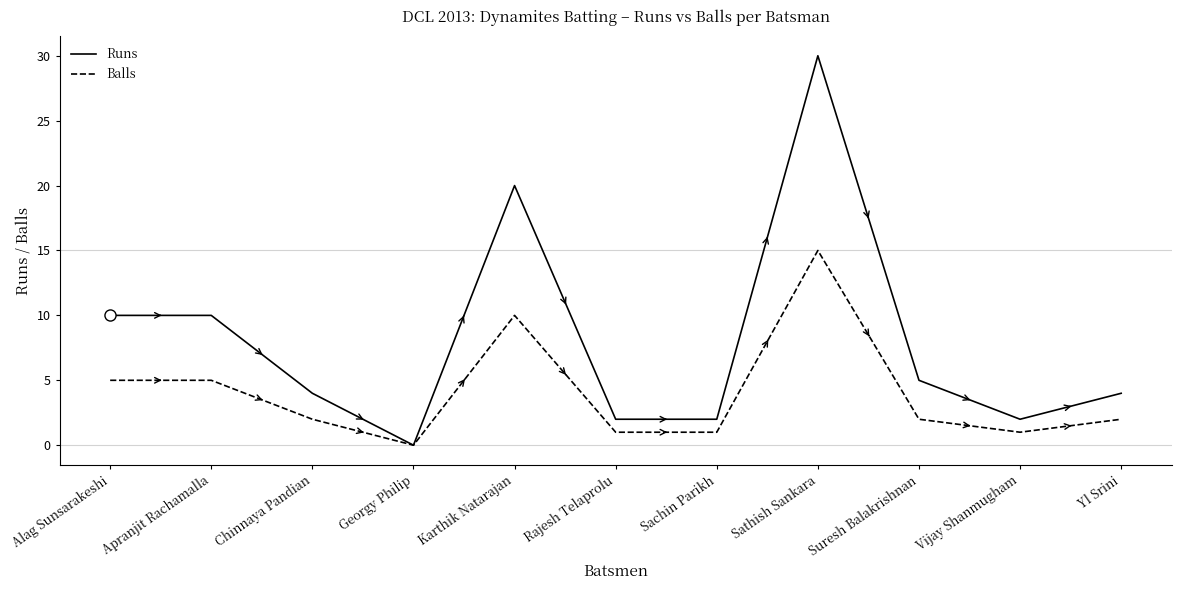

What position from the right is Georgy Philip?

8